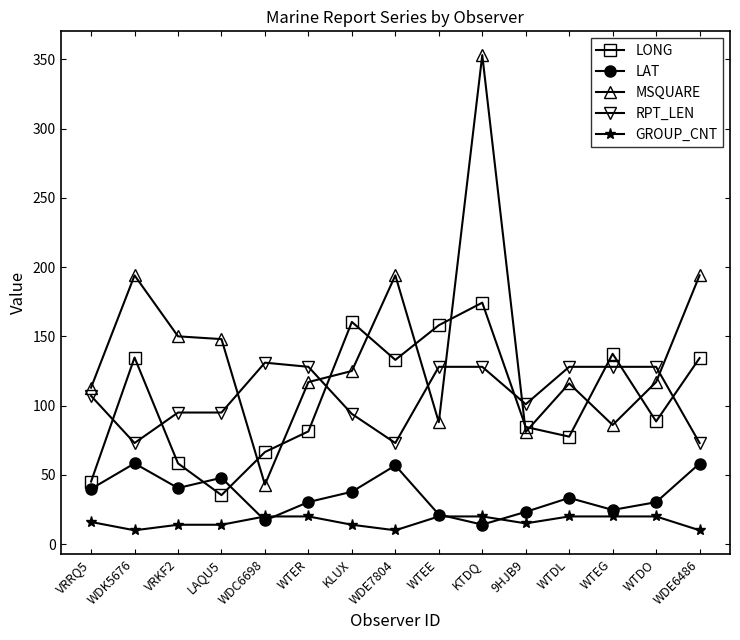

What is the label of the 3rd point from the left?

VRKF2